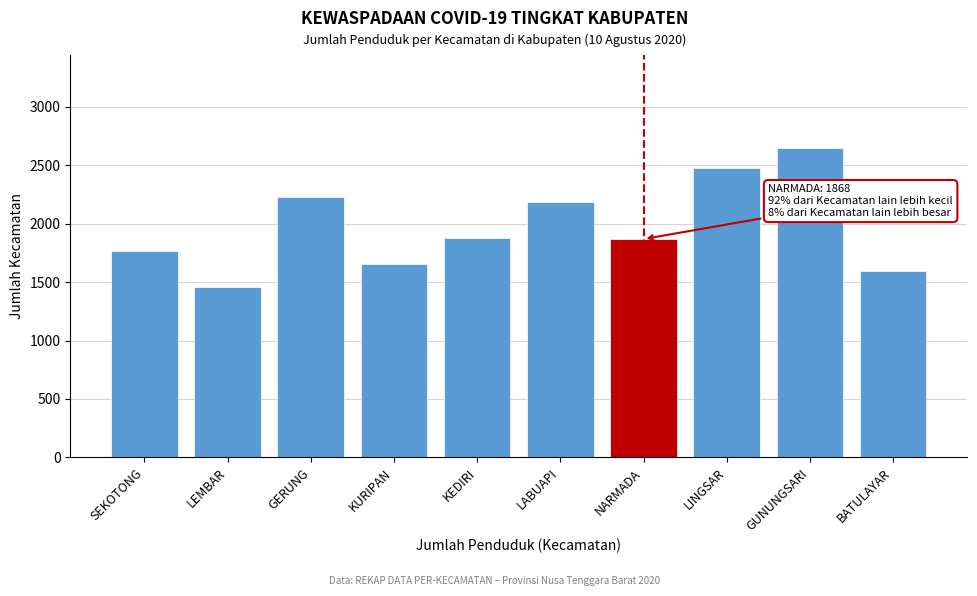

What is the label of the 8th bar from the right?

GERUNG